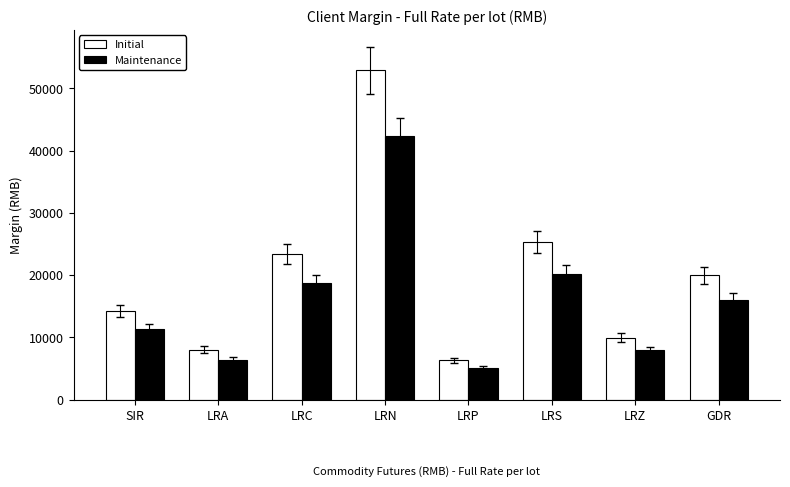

Which series has the widest spread of values?

Initial